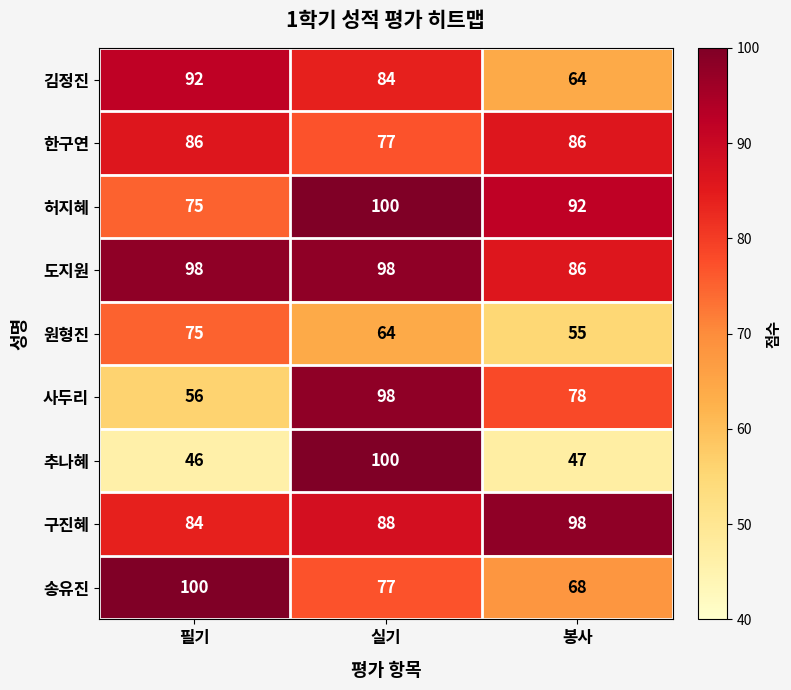

At which category does the chart reach its minimum across all series?

필기